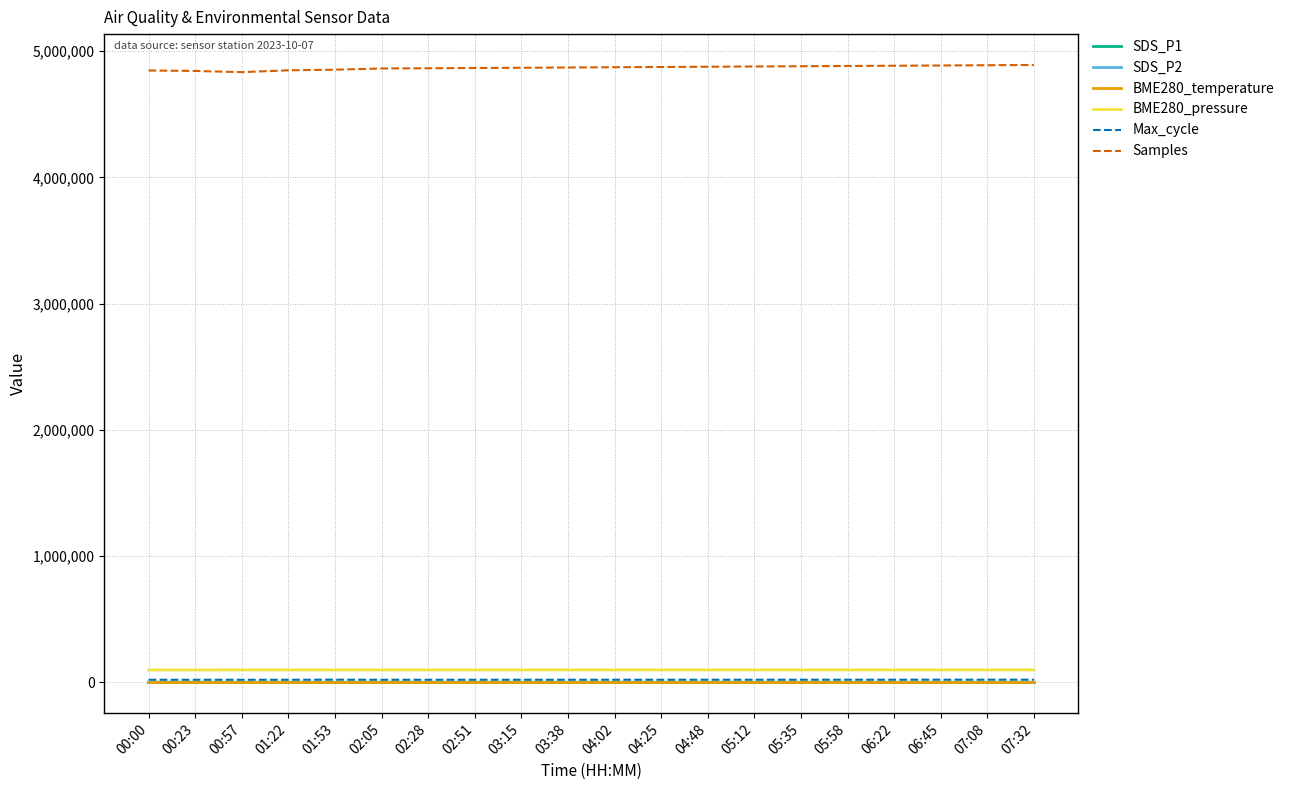

True or false: SDS_P1 and Samples cross at least once.

False